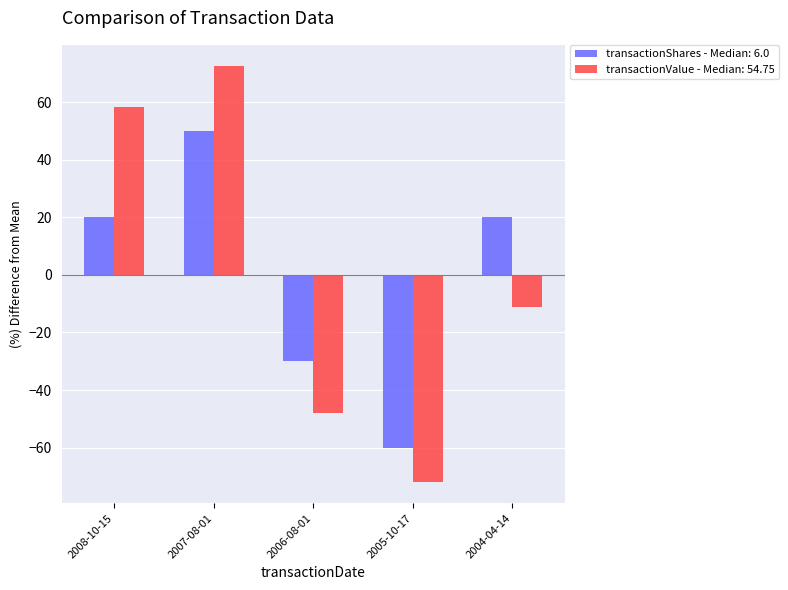

At which category is the sum across all series the highest?

2007-08-01